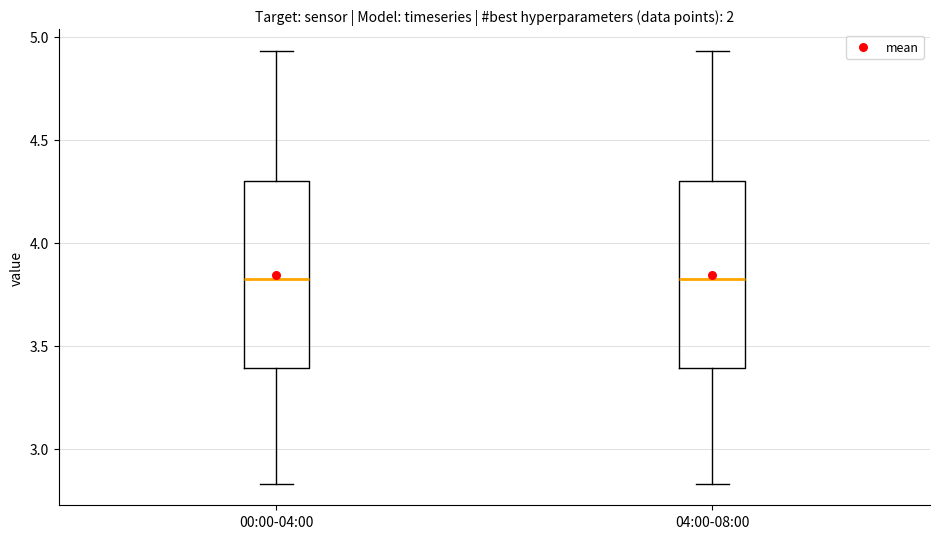

Reading left to right, read every box against the y-axis: the position of its median line, the range the box covers, and the ends of its whiskers. The values are not printed on the chart, so give them approximately, as read against the axis.

00:00-04:00: median 3.85, box 3.40 to 4.30, whiskers 2.85 to 4.95
04:00-08:00: median 3.85, box 3.40 to 4.30, whiskers 2.85 to 4.95